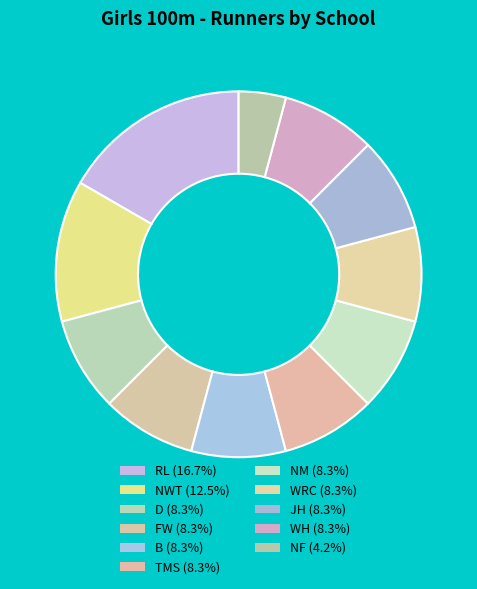

How many segments does this pie chart have?

11